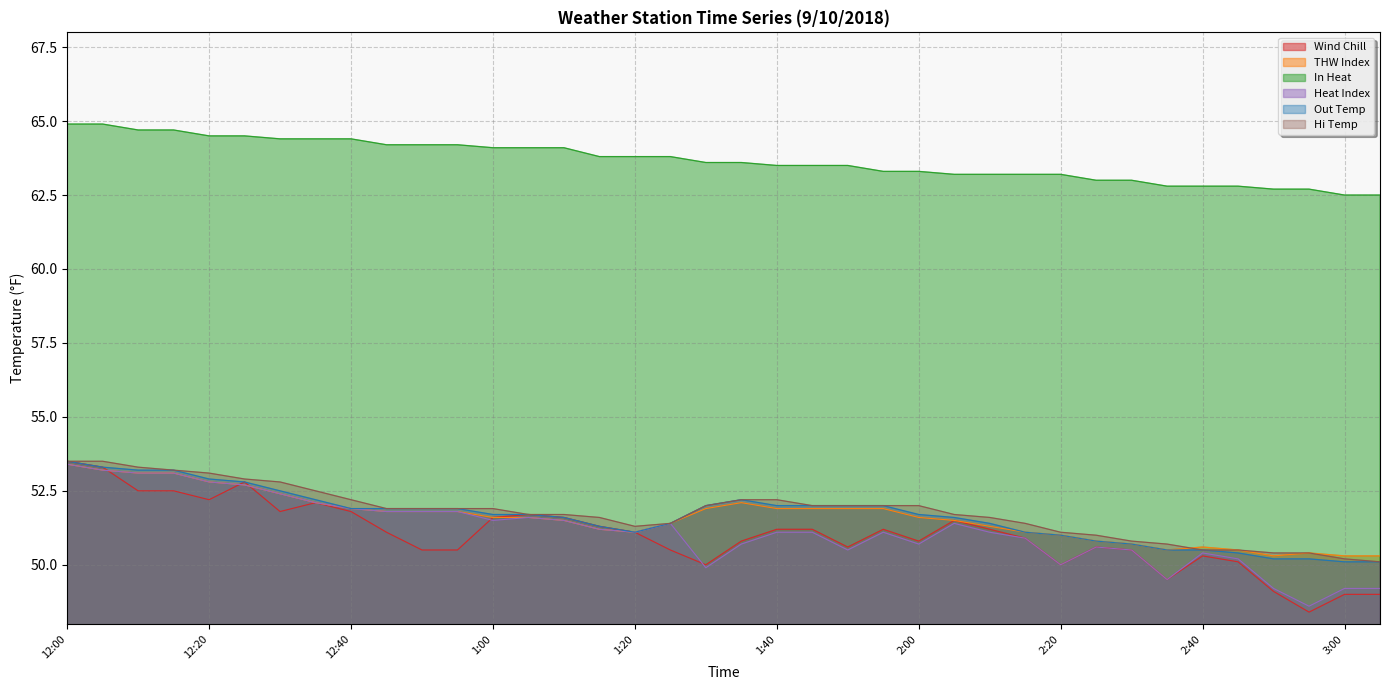

The value of Out Temp at 12:45 is 75.5. True or false?

False